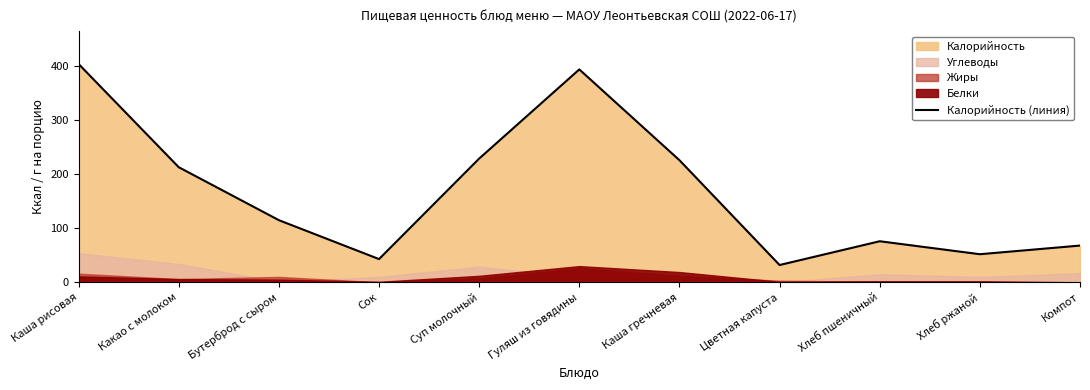

Which has a higher value, Бутерброд с сыром or Какао с молоком?

Какао с молоком